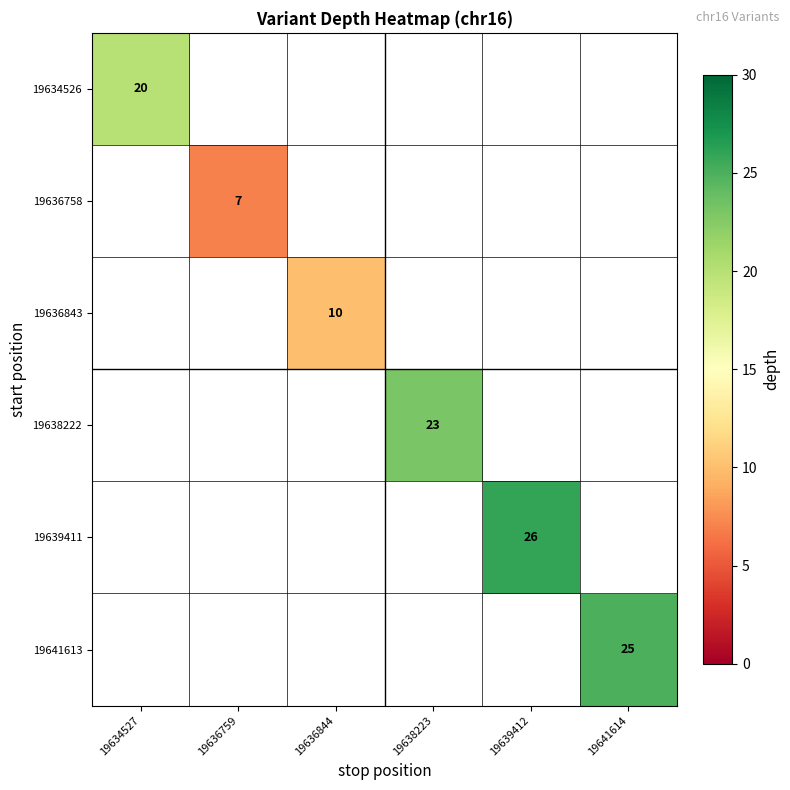

Which series has the largest range (max minus min)?

19639411